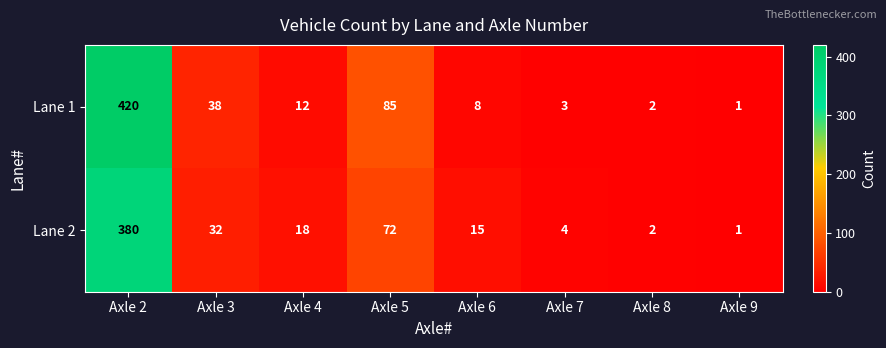

What is the difference between the maximum and minimum values in the Lane 1 series?

419